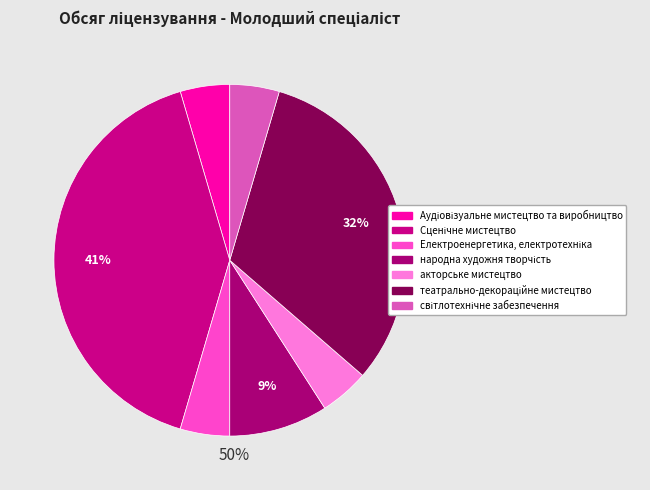

To the nearest percent, what is the combined percentage of народна художня творчість and акторське мистецтво?

14%